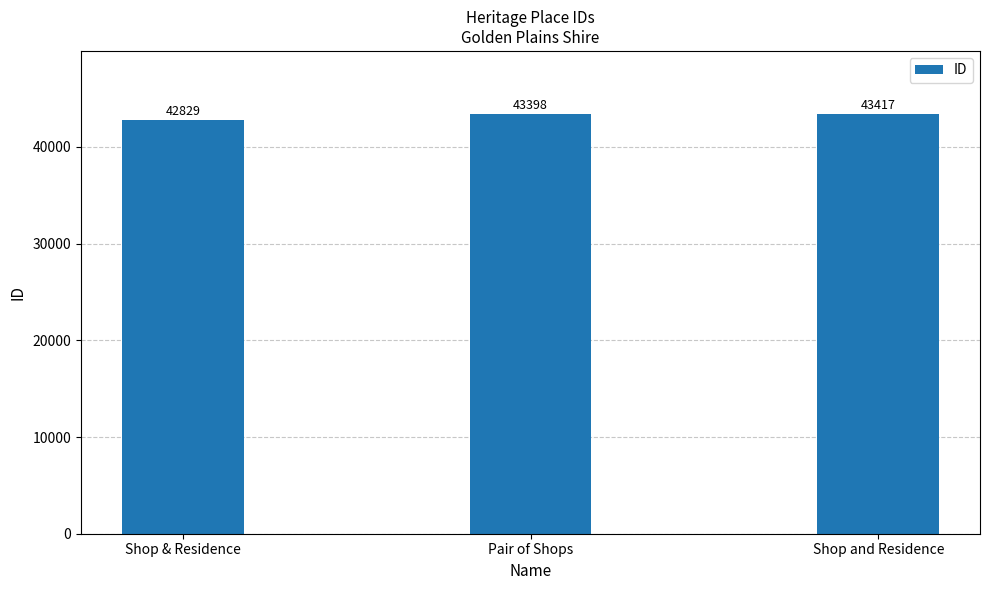

The value at Pair of Shops is 62269. True or false?

False